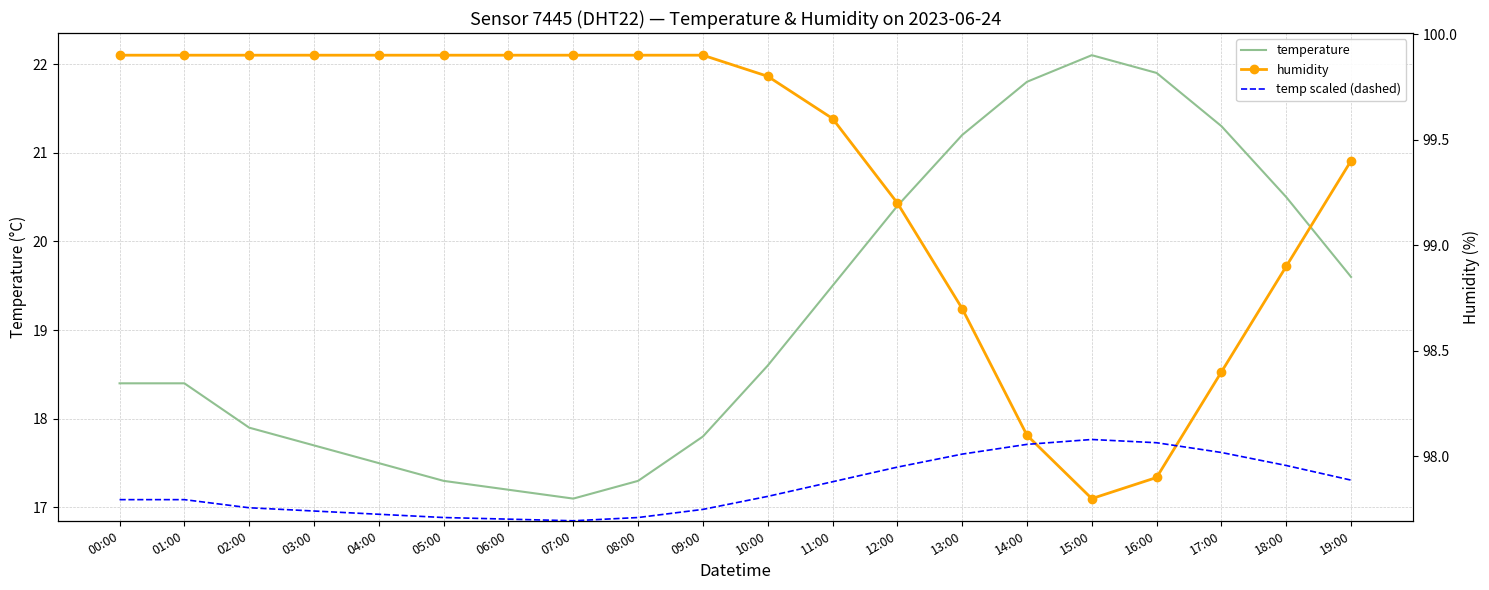

What is the difference between the maximum and minimum values in the humidity series?

2.1